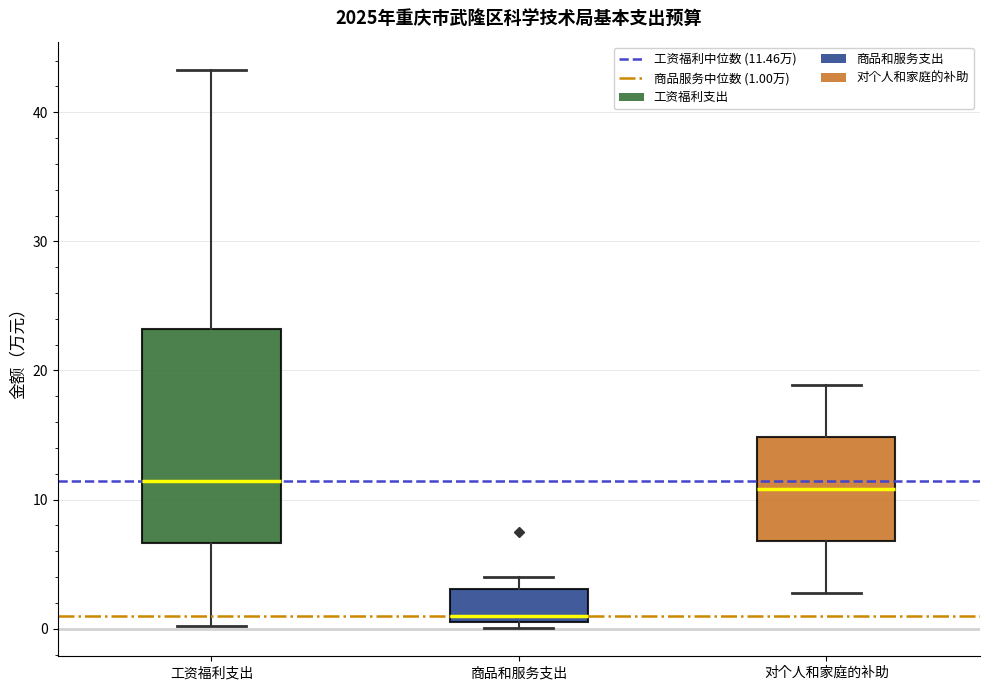

Which box is the tallest, from its lower edge to its upper edge?

工资福利支出